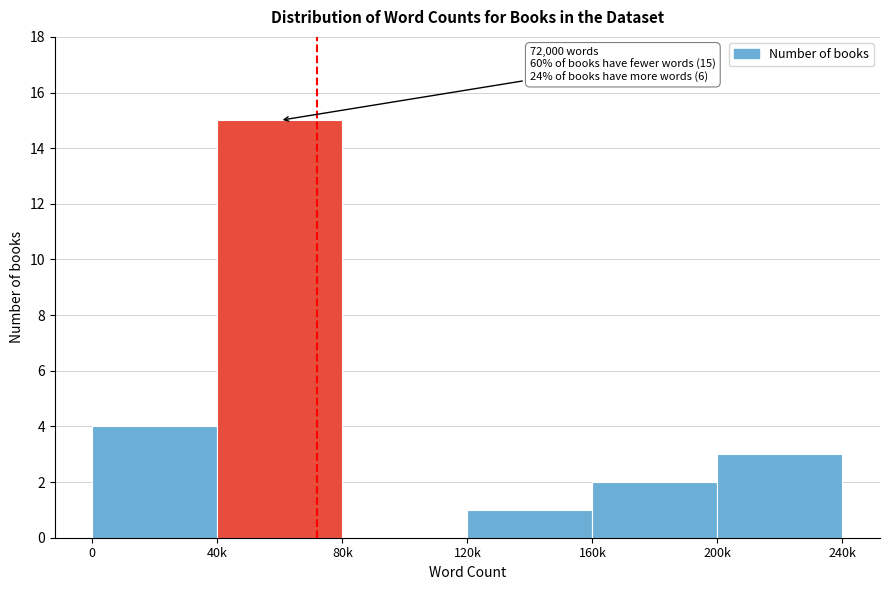

Reading left to right, list all the values displayed in this chart.

0=4	40k=15	80k=0	120k=1	160k=2	200k=3